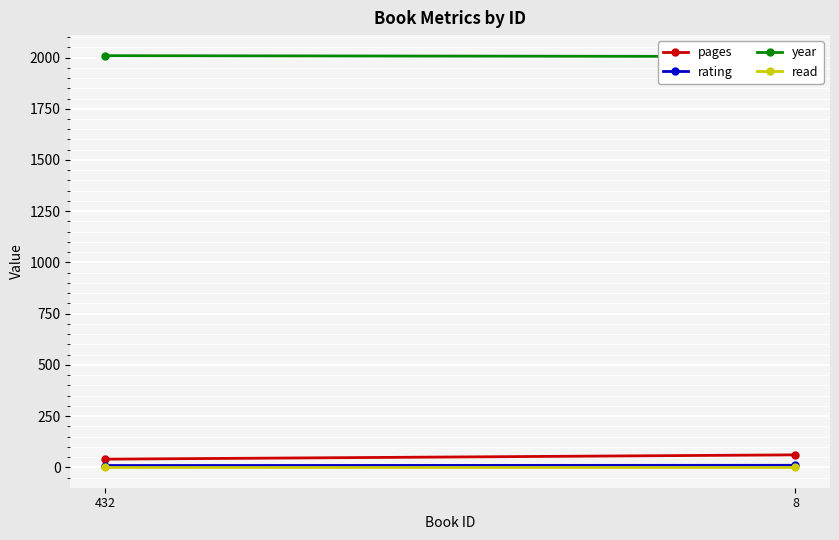

Reading left to right, what are all the values shown in this chart?

pages: 40	61
rating: 9	10
year: 2009	2005
read: 1	1